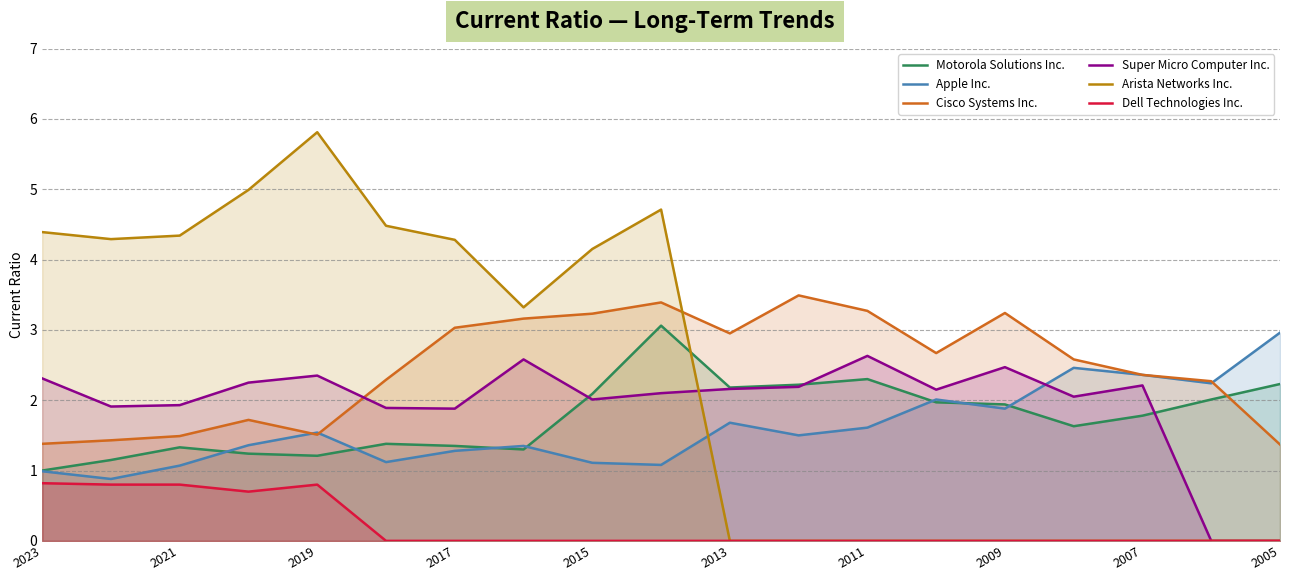

In Apple Inc., how many points are higher than both neighbors (excluding endpoints)?

5